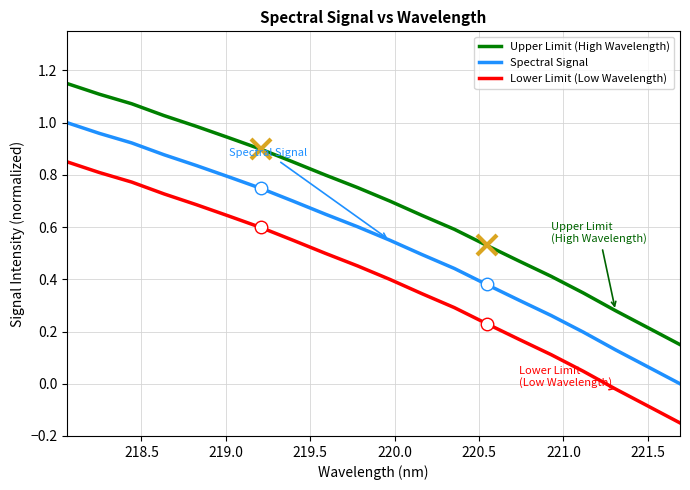

What is the sum of all Lower Limit (Low Wavelength) values?

7.9